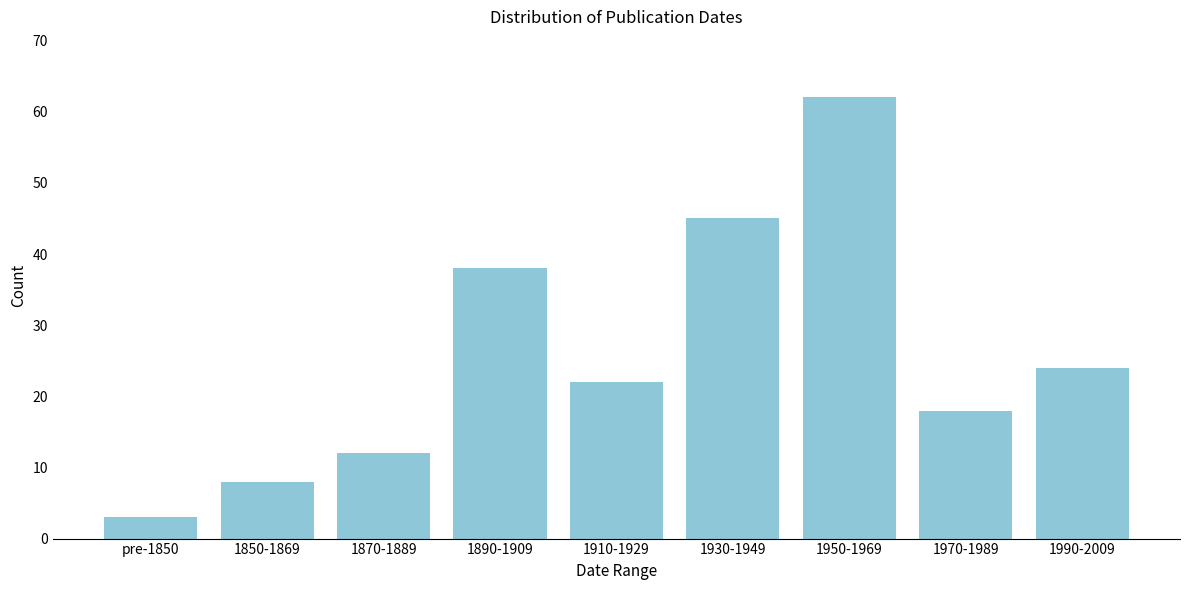

Reading left to right, extract all data points from this chart.

3	8	12	38	22	45	62	18	24